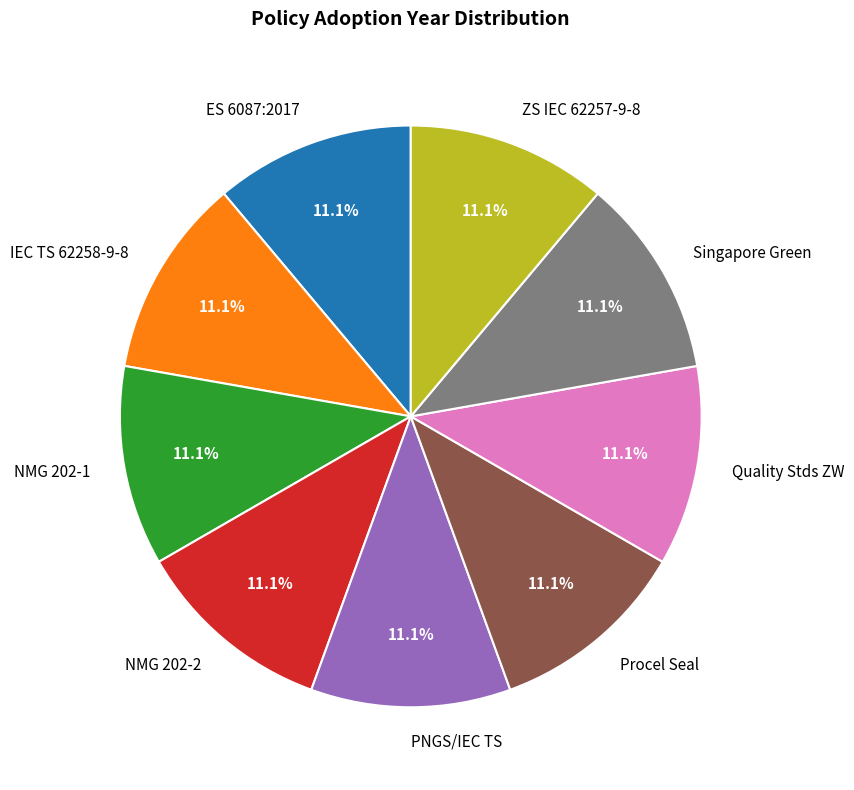

Does any single category account for the majority?

No